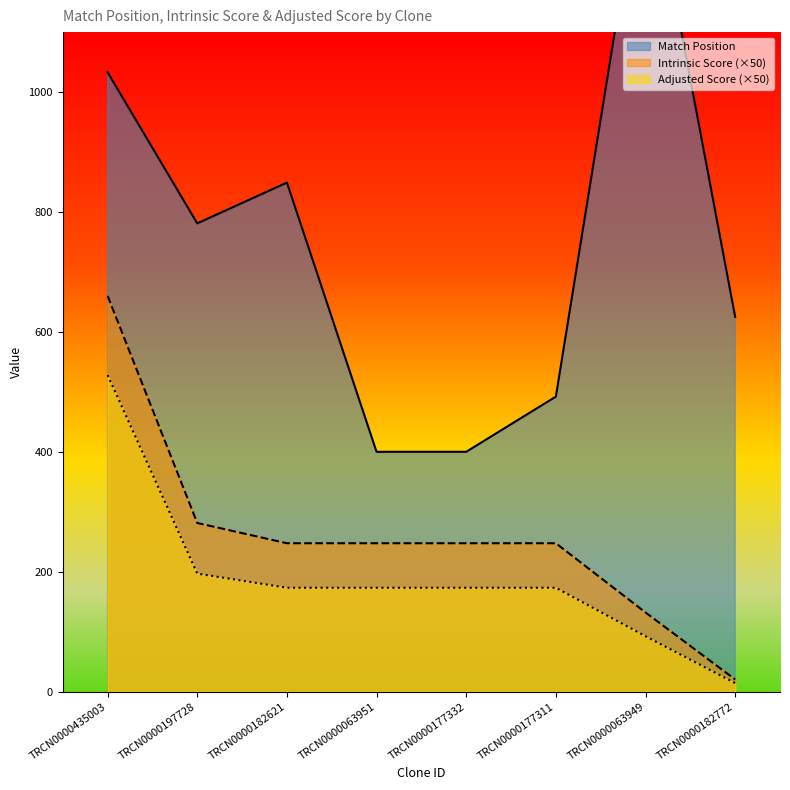

Does the chart display data point markers on the line(s)?

No